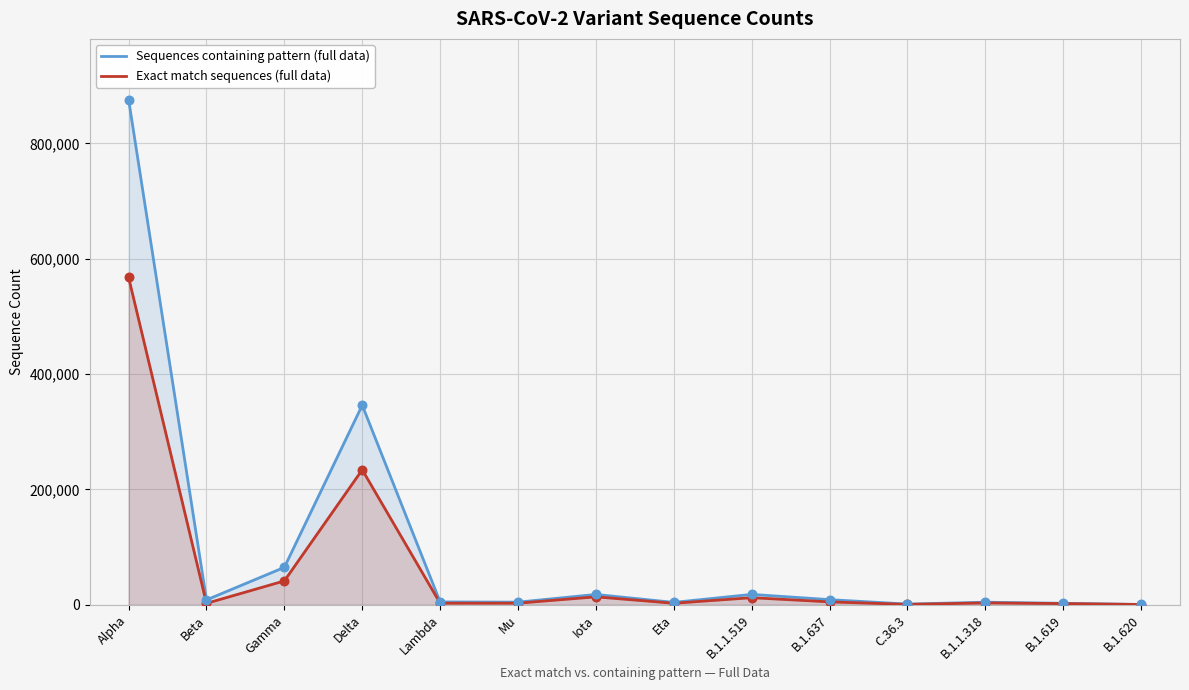

Which series has the largest total across all categories?

Sequences containing pattern (full data)